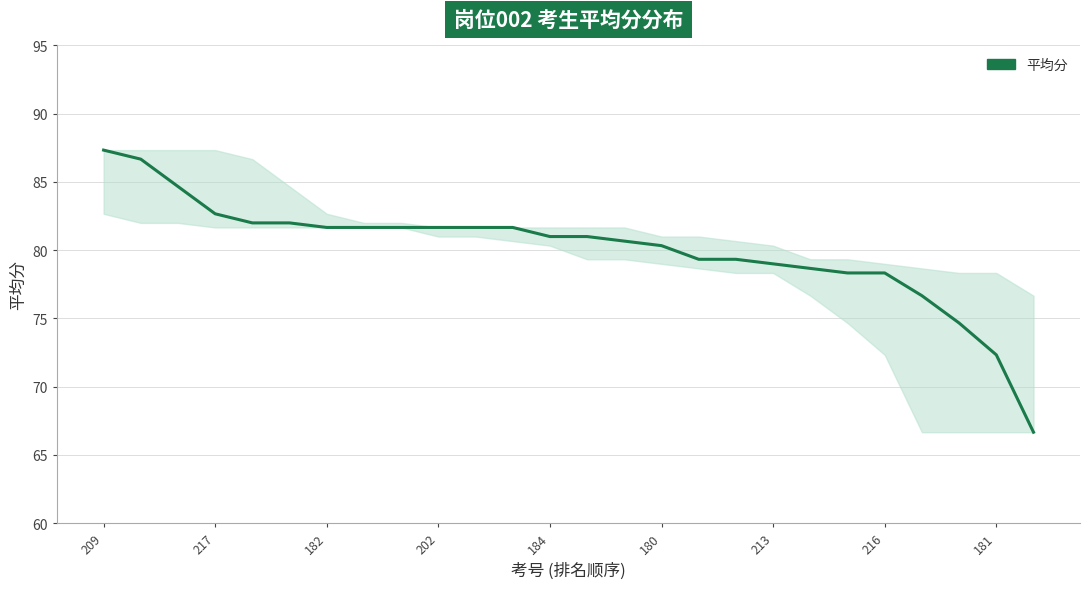

Is this an area chart (filled region under the line)?

No